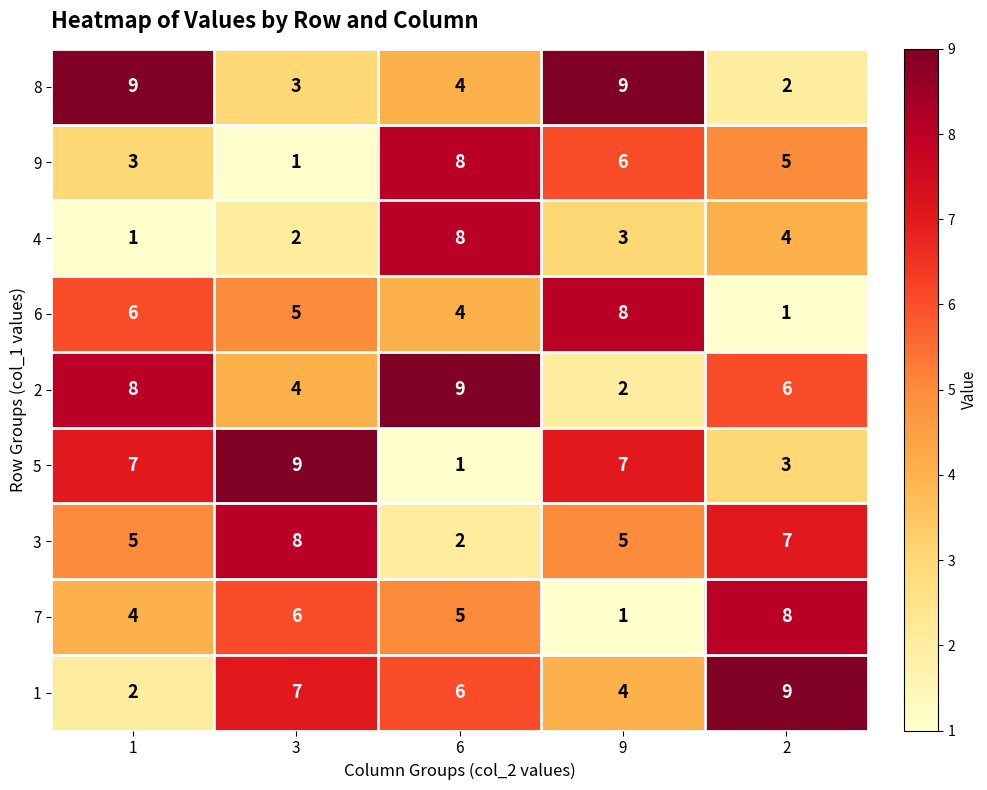

At which label does 4 reach its peak?

6